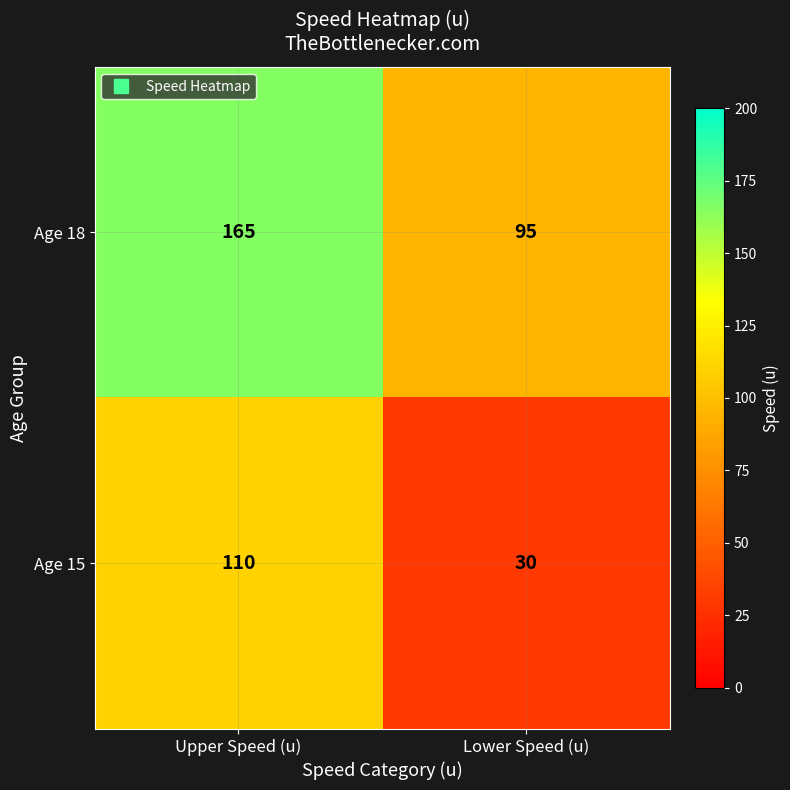

Which series has the largest range (max minus min)?

Age 15